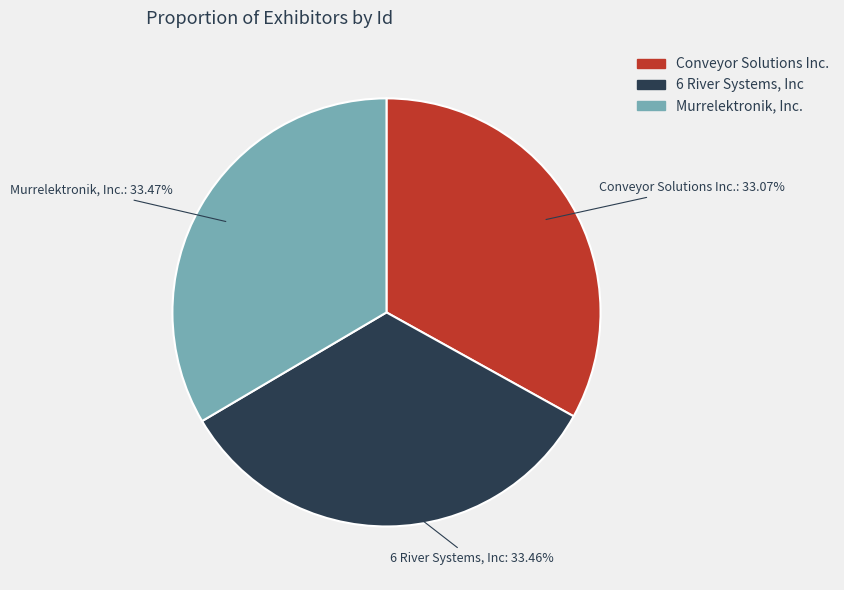

Is it true that Conveyor Solutions Inc. is 33% of the pie?

True